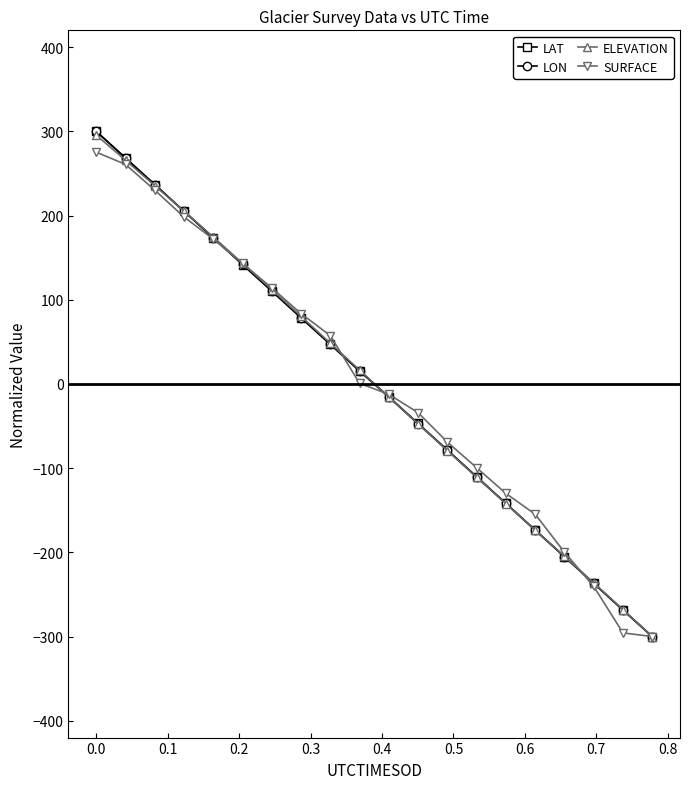

True or false: ELEVATION has more than 1 interior local peaks.

False